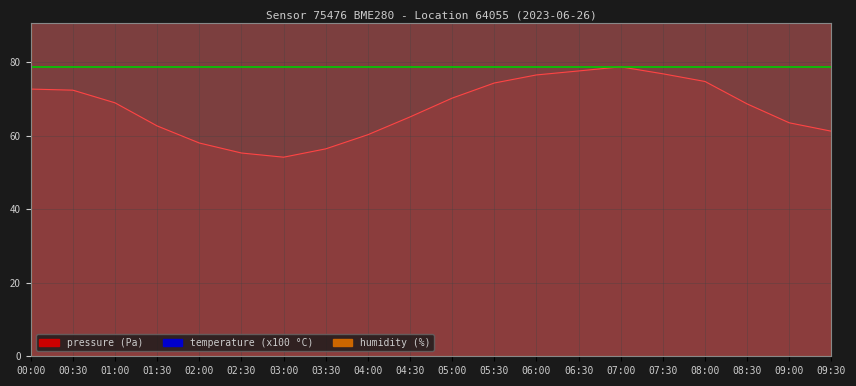

At which category does temperature reach its first local valley?

03:00